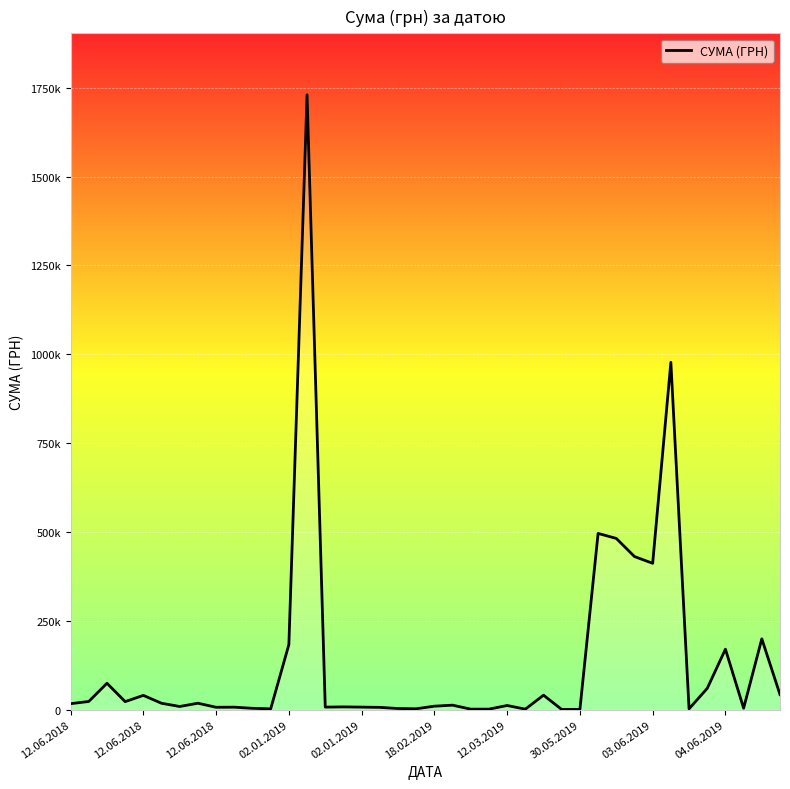

What is the maximum value shown in the chart?

1730043.7